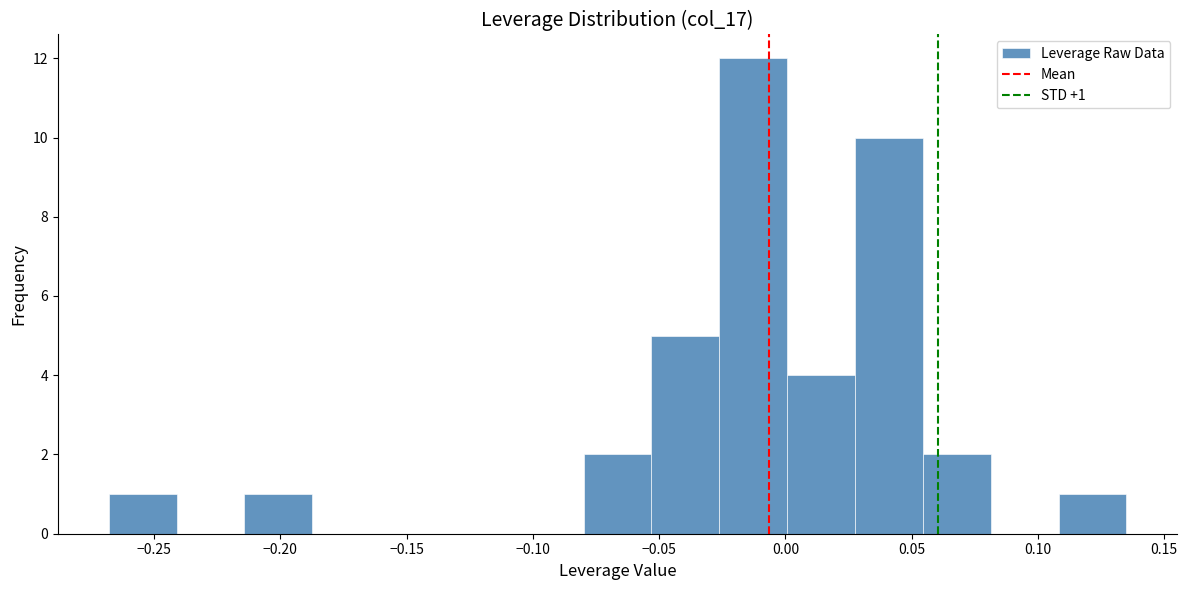

Which range on the x-axis has the tallest bar?

-0.025 to 0.000